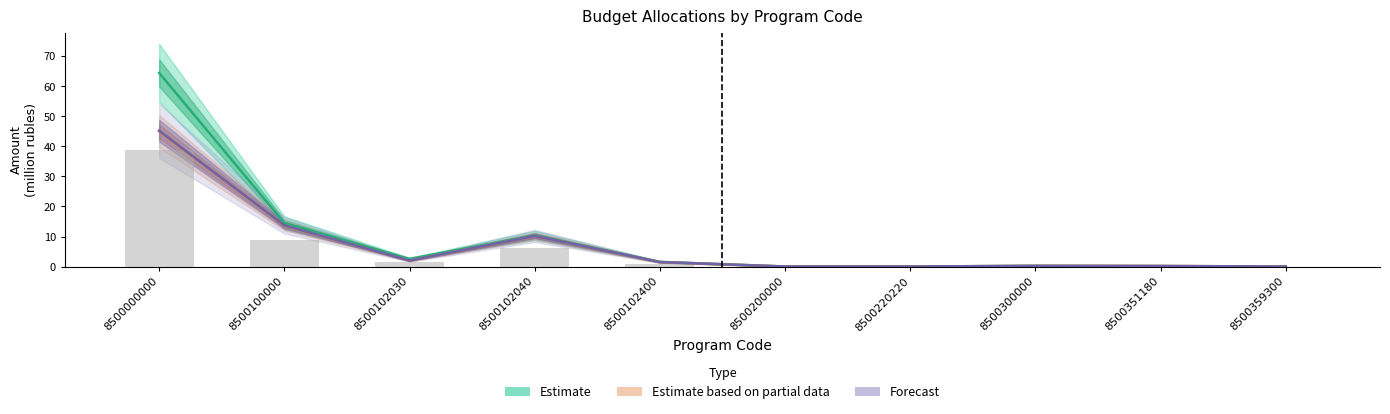

What is the value of the Estimate based on partial data bar at the 4th from the left?

10.2